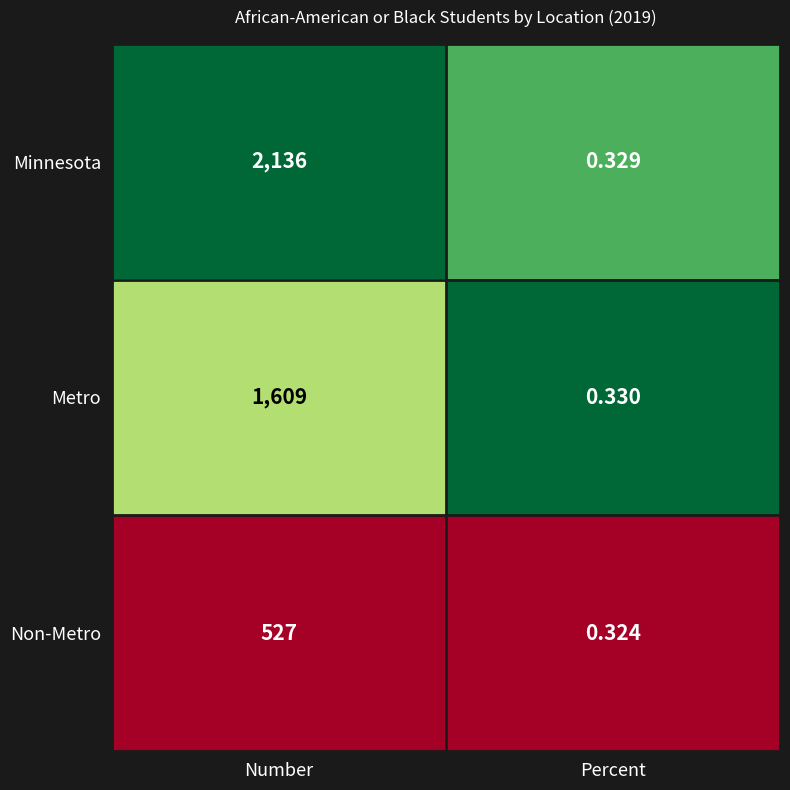

Which category has the highest value in the Metro series?

Number